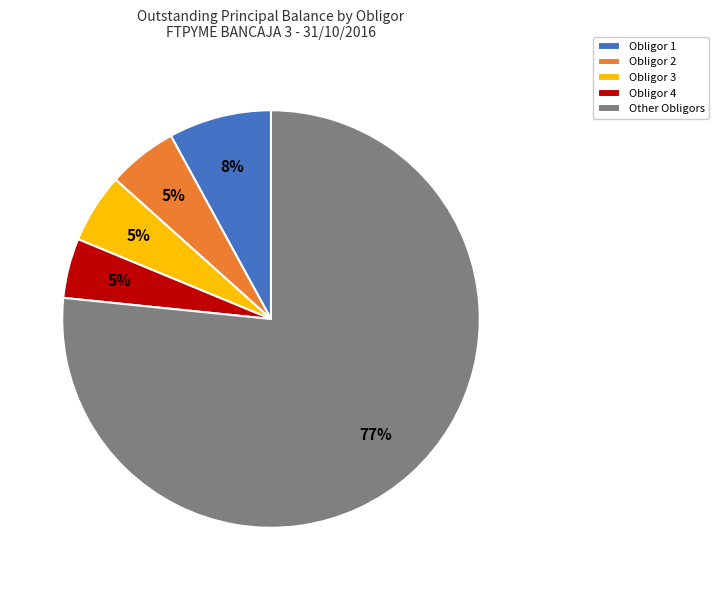

To the nearest percent, what percentage of the pie is Obligor 1?

8%